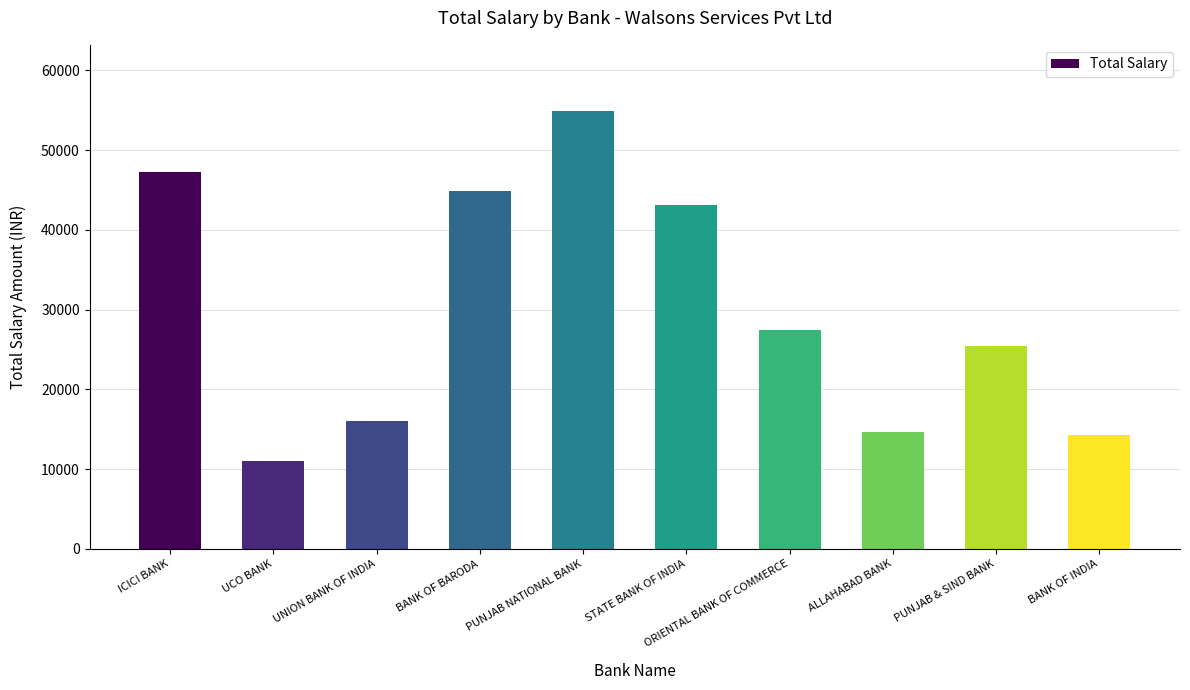

Is it true that the value at BANK OF BARODA is 44817?

True